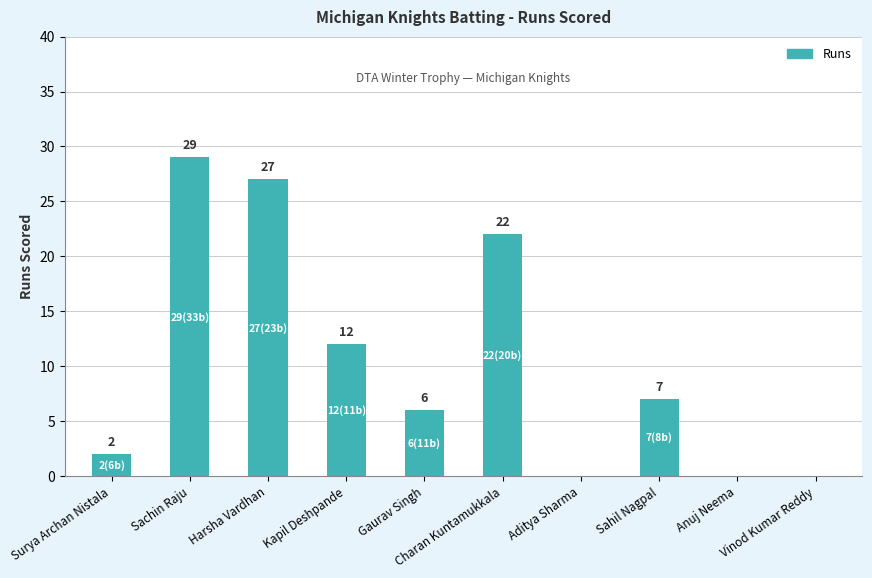

Approximately how many times larger is the value at Gaurav Singh compared to Harsha Vardhan?

0.2